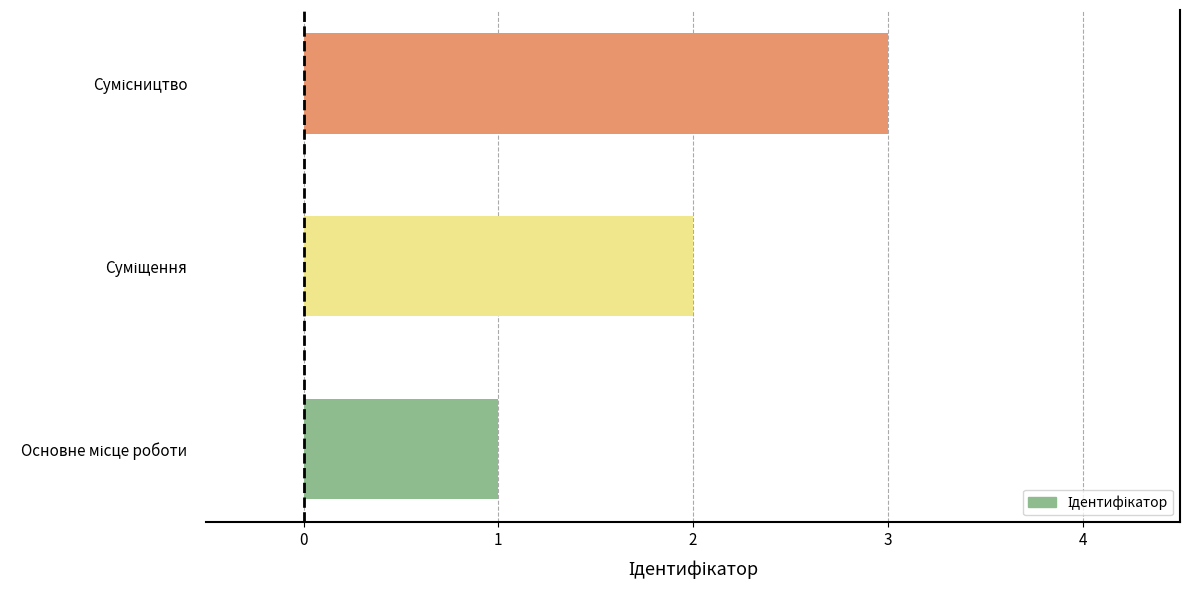

What is the greatest value displayed?

3